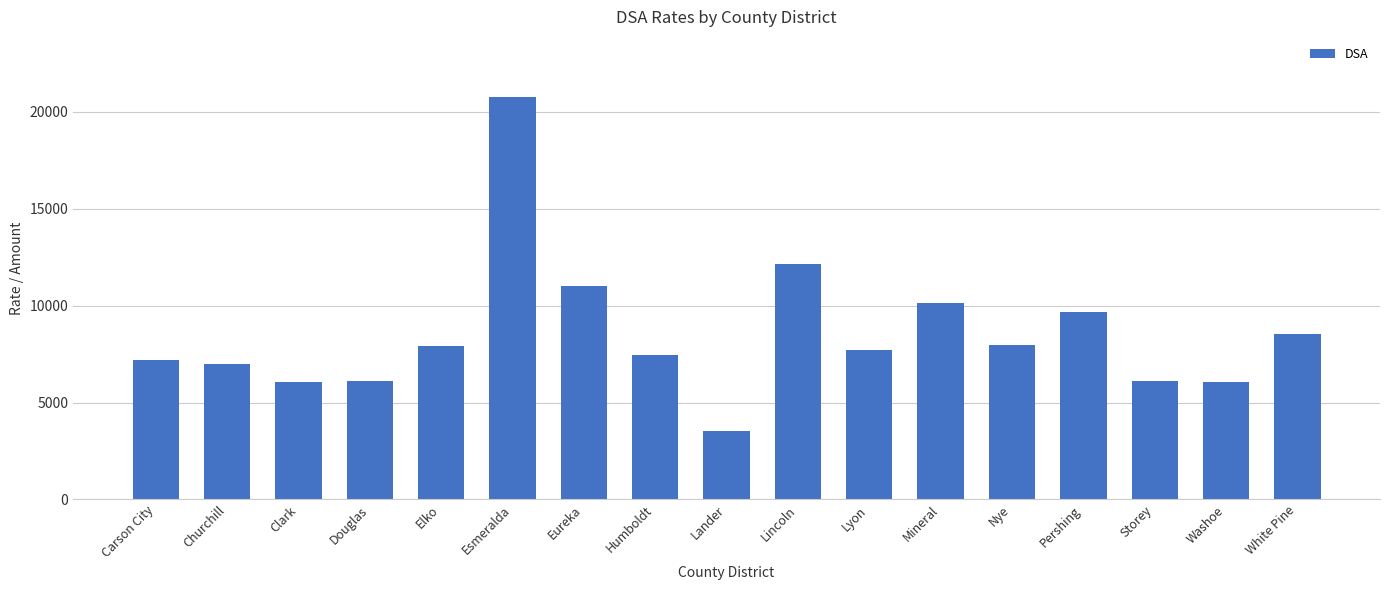

What is the minimum value shown in the chart?

3517